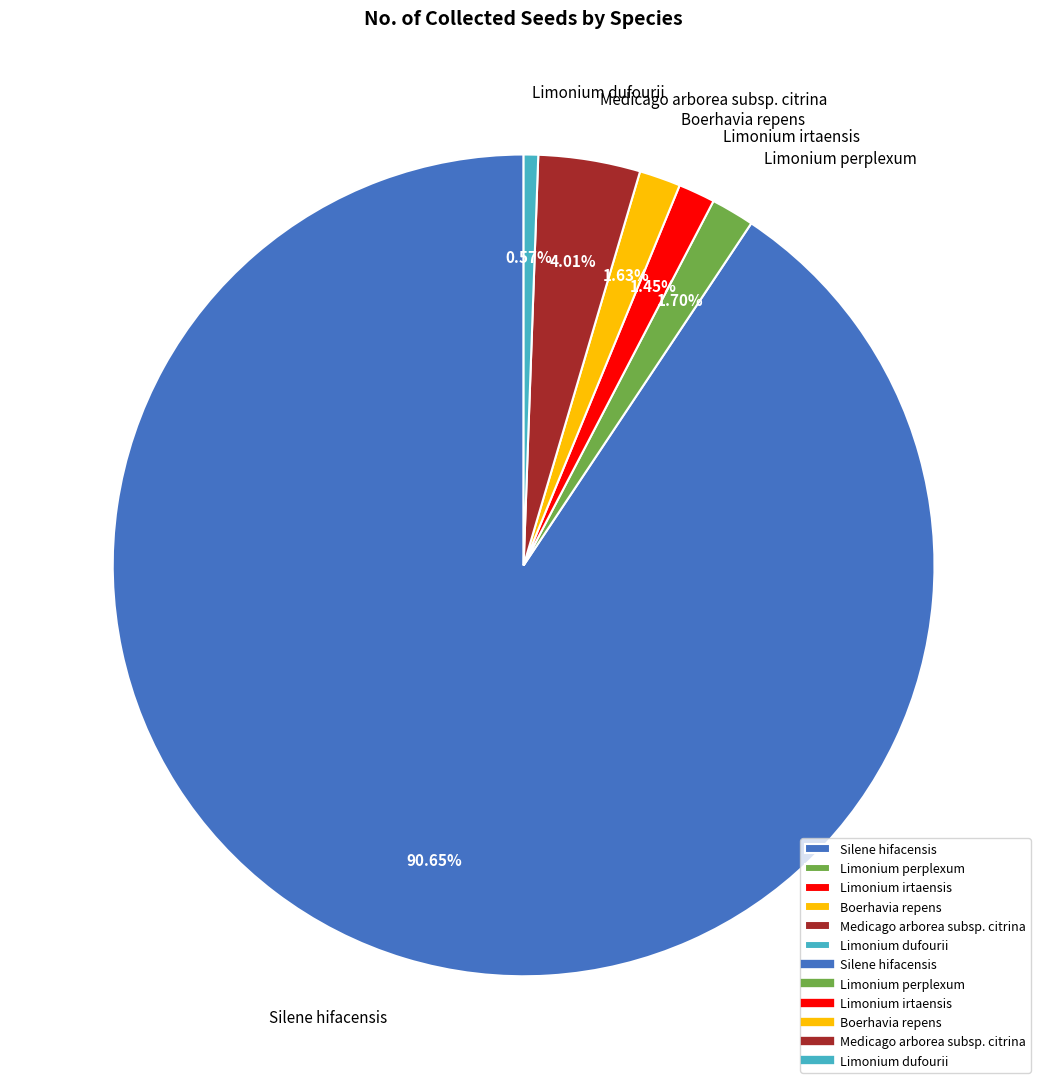

Does Limonium perplexum account for over 50% of the chart?

No